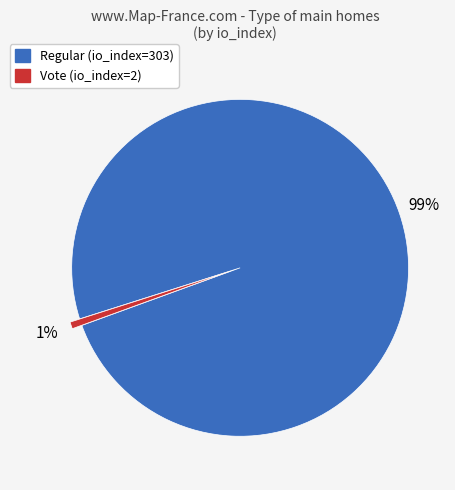

Which slice represents more than half of the pie?

Regular (io_index=303)